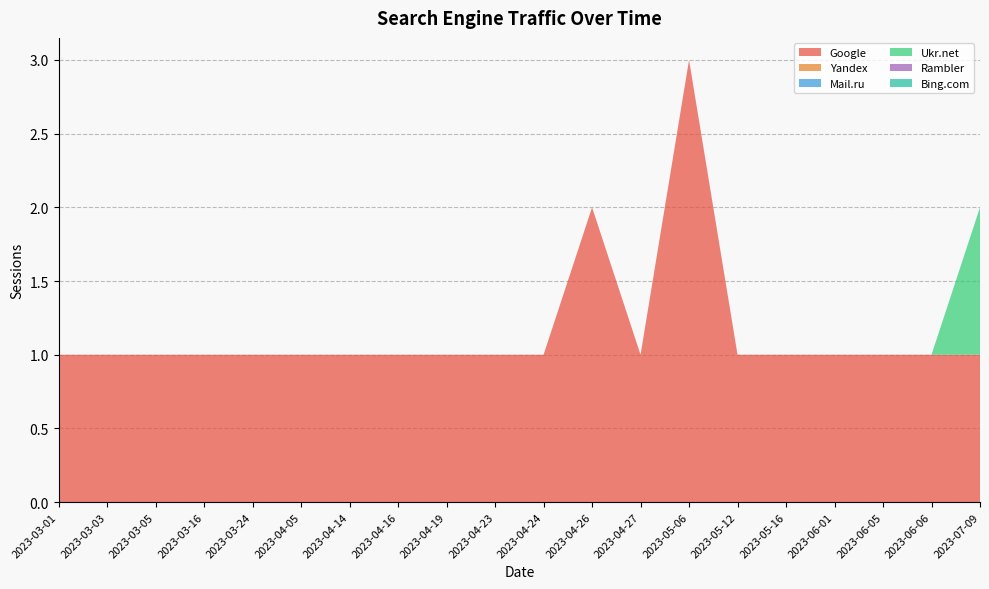

Reading right to left, list all the values displayed in this chart.

Google: 1	1	1	1	1	1	3	1	2	1	1	1	1	1	1	1	1	1	1	1
Yandex: 0	0	0	0	0	0	0	0	0	0	0	0	0	0	0	0	0	0	0	0
Mail.ru: 0	0	0	0	0	0	0	0	0	0	0	0	0	0	0	0	0	0	0	0
Ukr.net: 1	0	0	0	0	0	0	0	0	0	0	0	0	0	0	0	0	0	0	0
Rambler: 0	0	0	0	0	0	0	0	0	0	0	0	0	0	0	0	0	0	0	0
Bing.com: 0	0	0	0	0	0	0	0	0	0	0	0	0	0	0	0	0	0	0	0